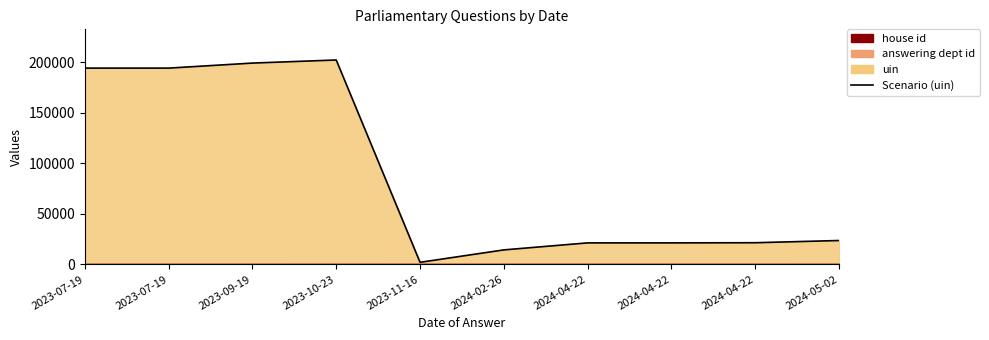

What is the difference between the second highest and minimum values?

197225